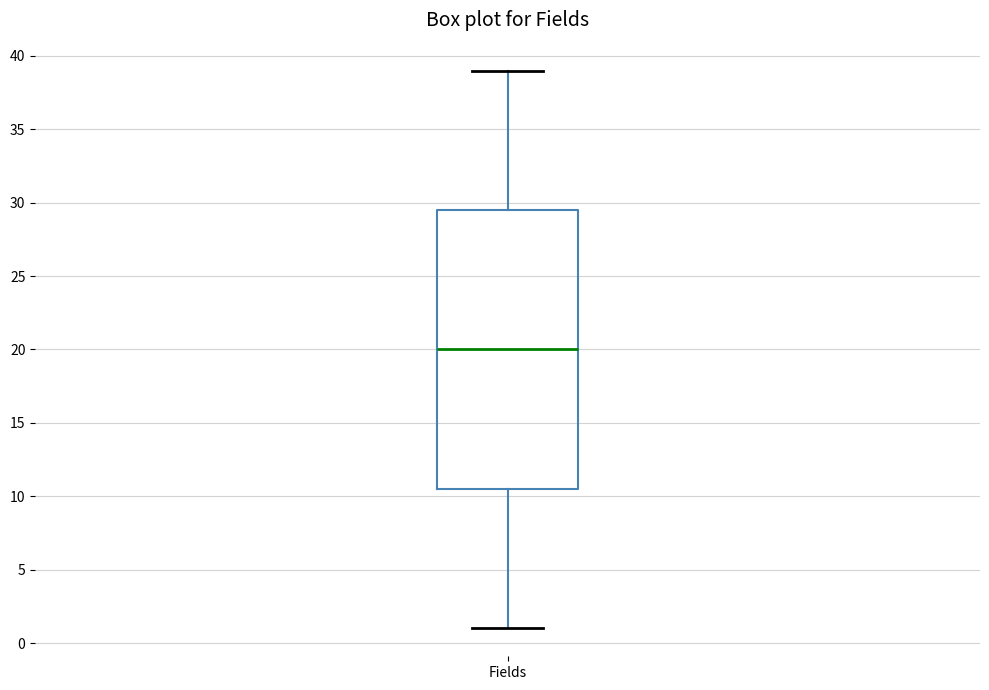

Where is the upper edge of the box for Fields on the y-axis? The values are not printed on the chart, so give them approximately, as read against the axis.

29.5